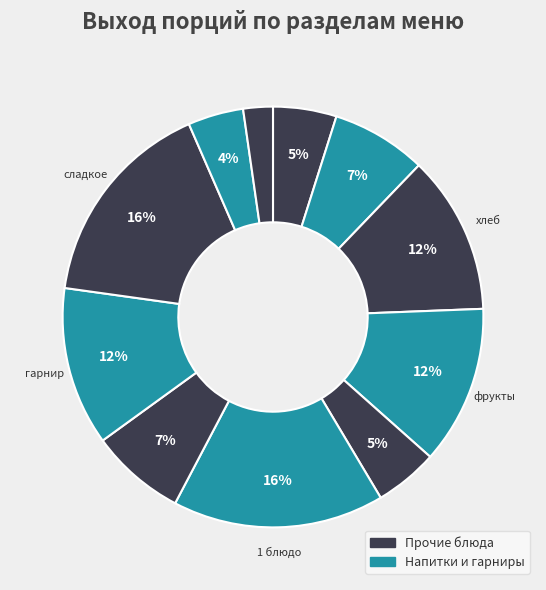

How many slices are in this pie chart?

11